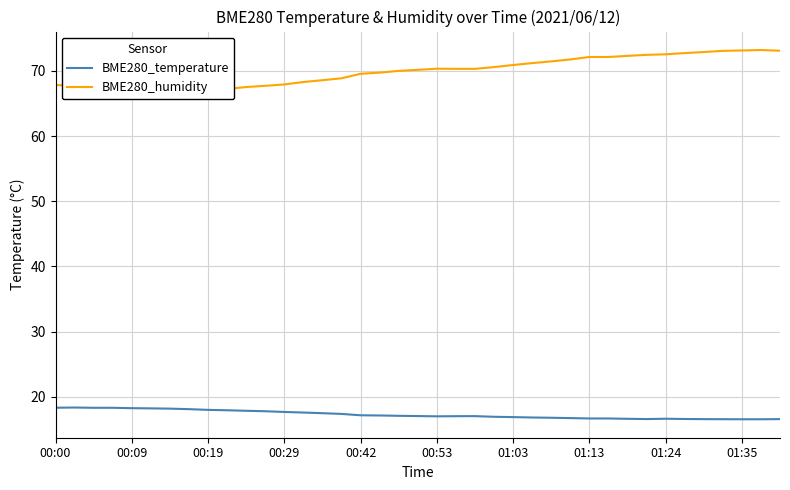

At how many categories does at least one series exceed 43?

39